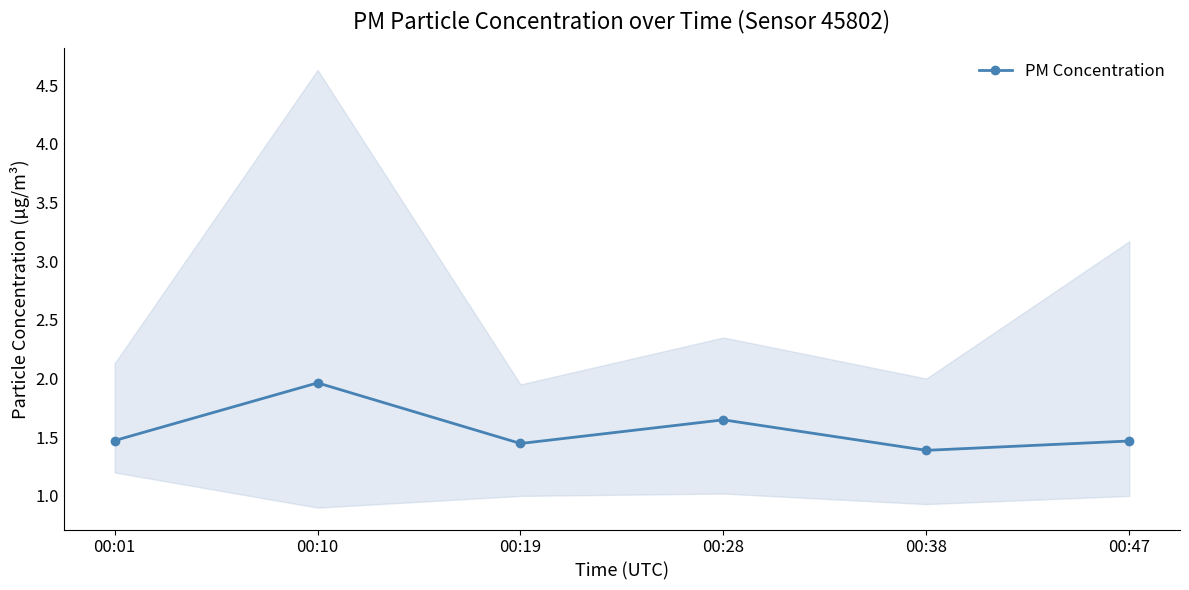

Reading left to right, list all the values displayed in this chart.

1.5	2.0	1.4	1.6	1.4	1.5